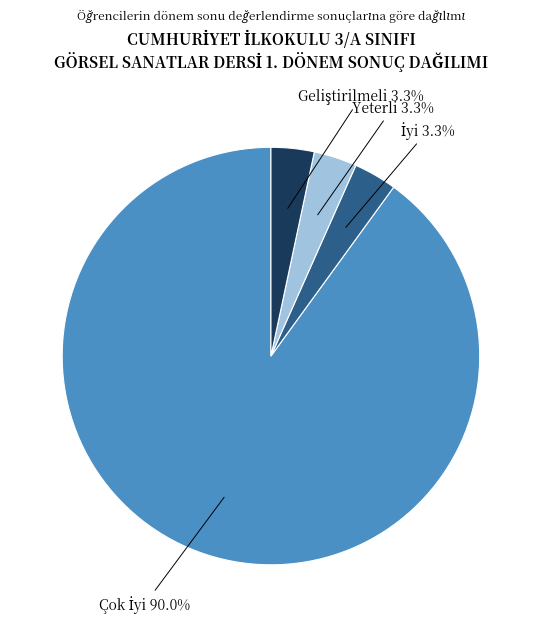

To the nearest percent, what is the average slice percentage?

25%